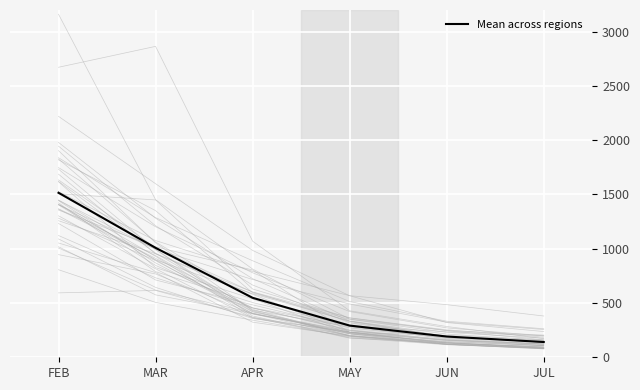

Reading left to right, list all the values displayed in this chart.

1515.8	1008.4	548.0	292.1	191.2	140.6